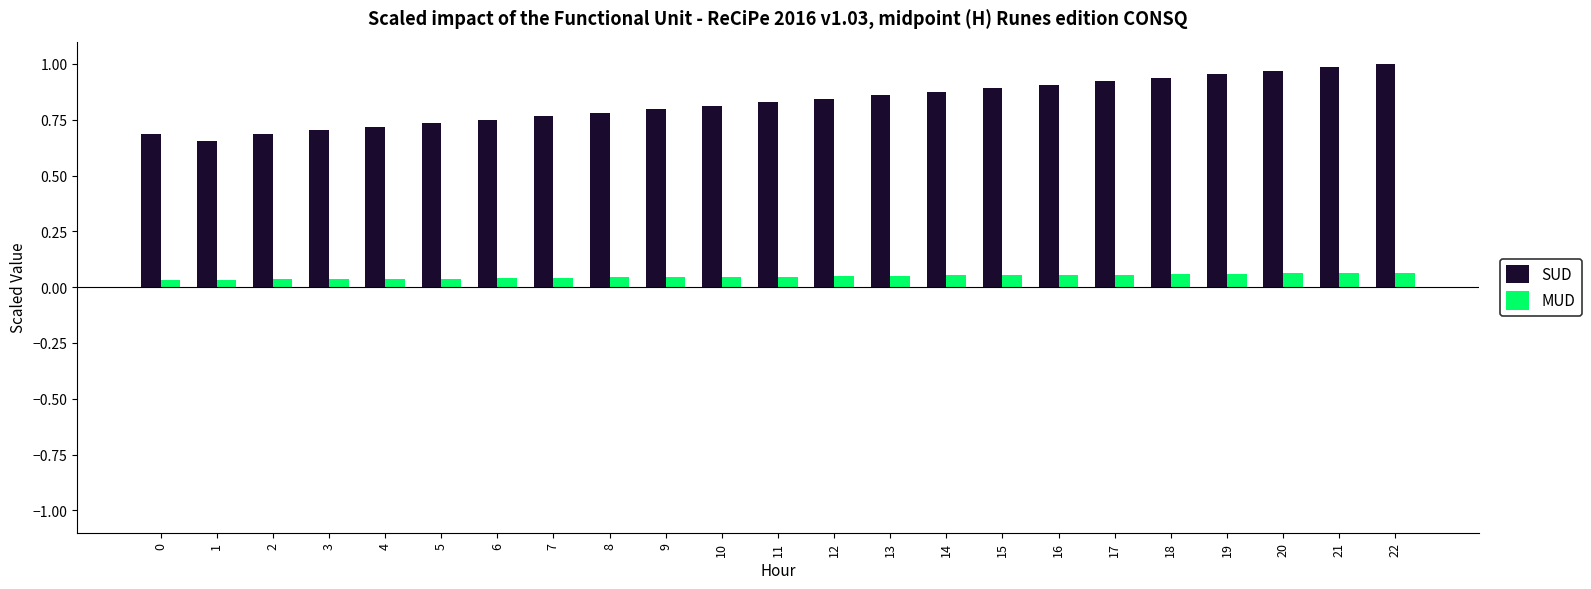

Is the value of SUD at 22 greater than the value of MUD at 10?

Yes